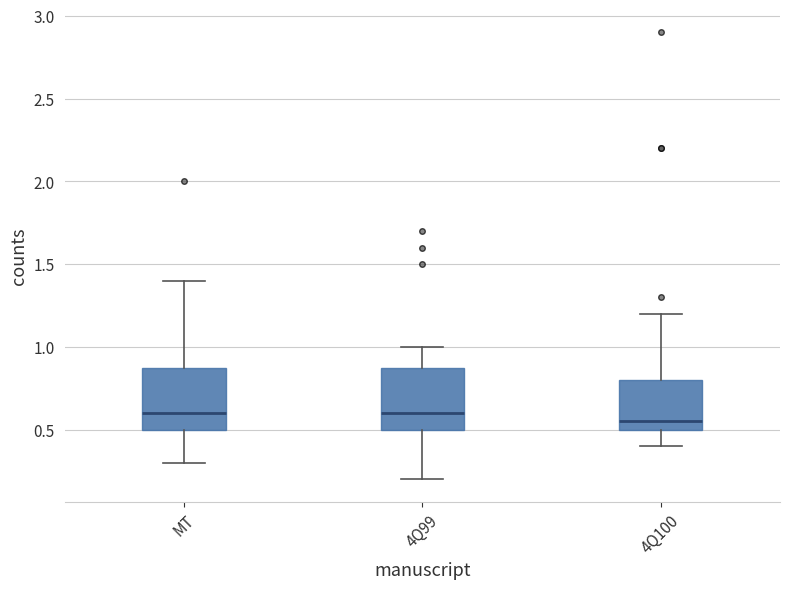

Reading left to right, read every box against the y-axis: the position of its median line, the range the box covers, and the ends of its whiskers. The values are not printed on the chart, so give them approximately, as read against the axis.

MT: median 0.60, box 0.50 to 0.90, whiskers 0.30 to 1.40
4Q99: median 0.60, box 0.50 to 0.90, whiskers 0.20 to 1.00
4Q100: median 0.55, box 0.50 to 0.80, whiskers 0.40 to 1.20